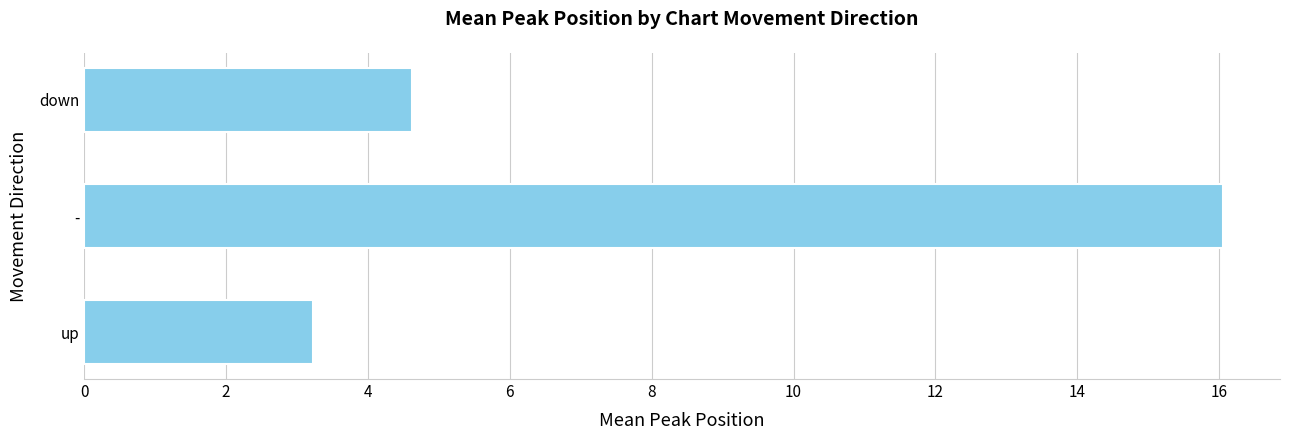

Between down and -, which is larger?

-